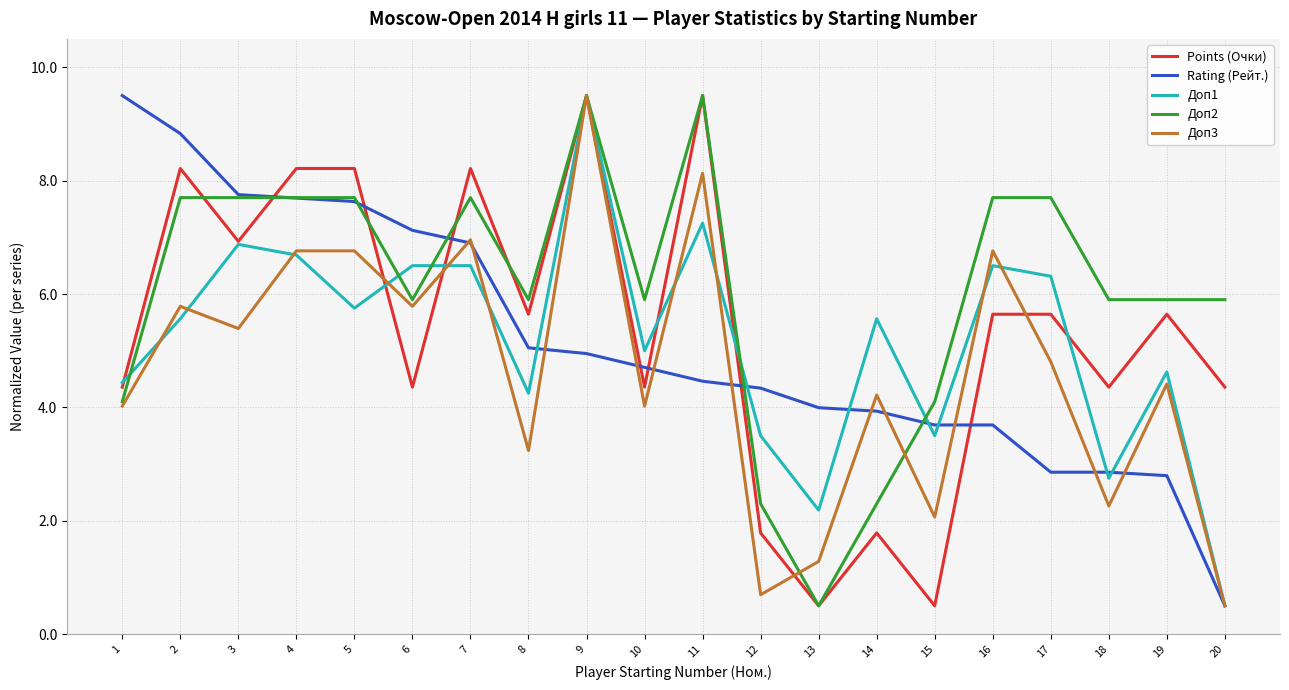

True or false: Доп2 has a value of 1.3 at 6.

False